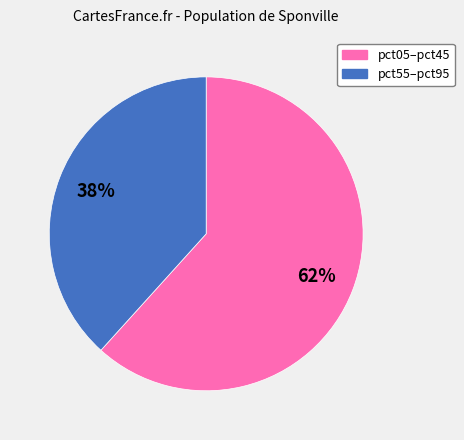

How many slices are in this pie chart?

2